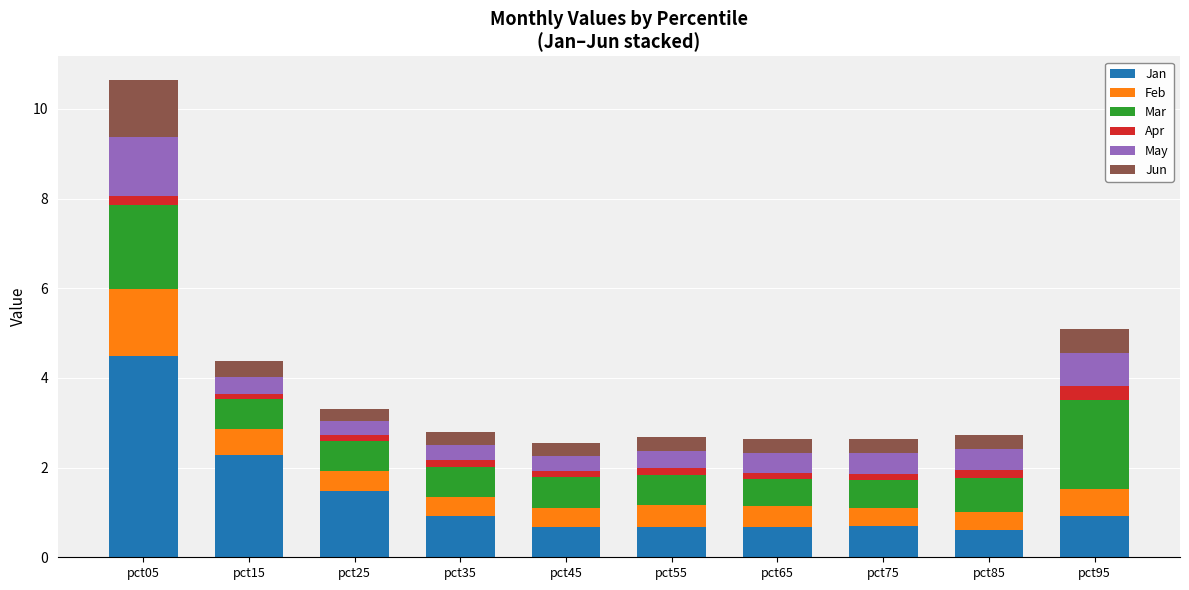

The Jan series shows 4.5 at pct05. True or false?

True